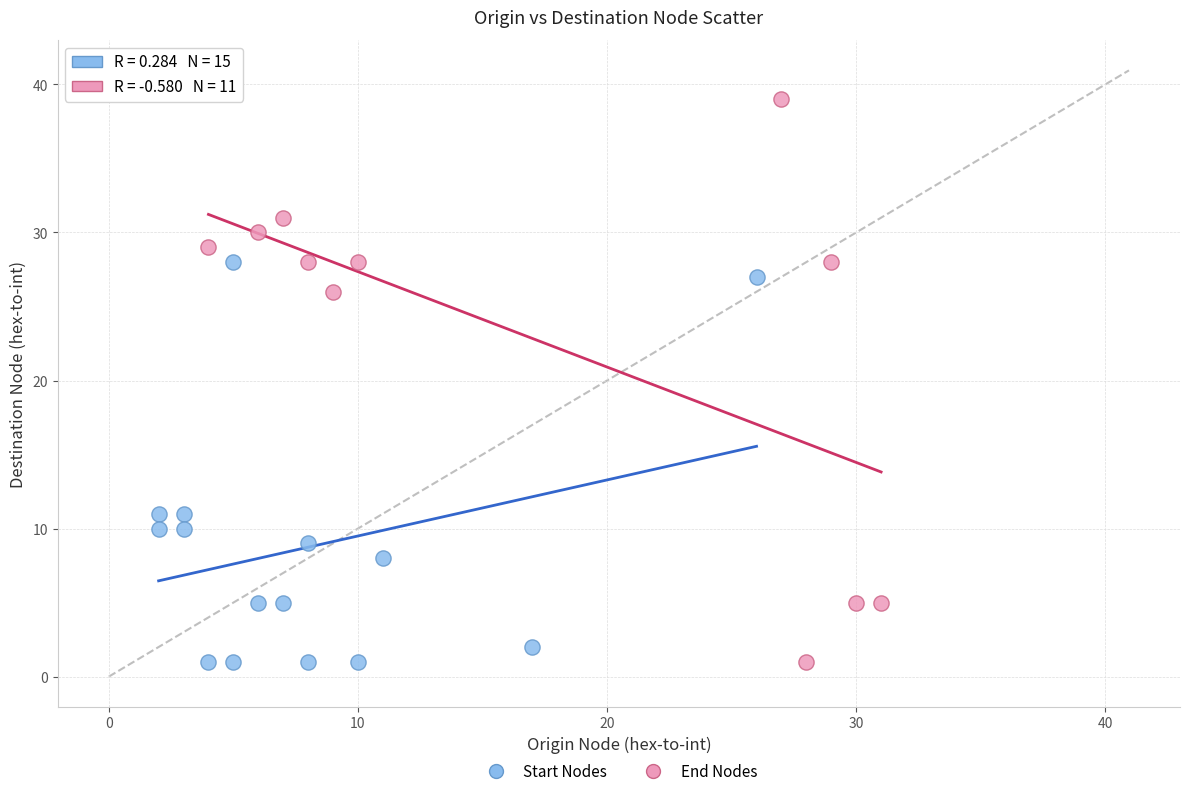

Which series reaches the maximum Y coordinate?

End Nodes